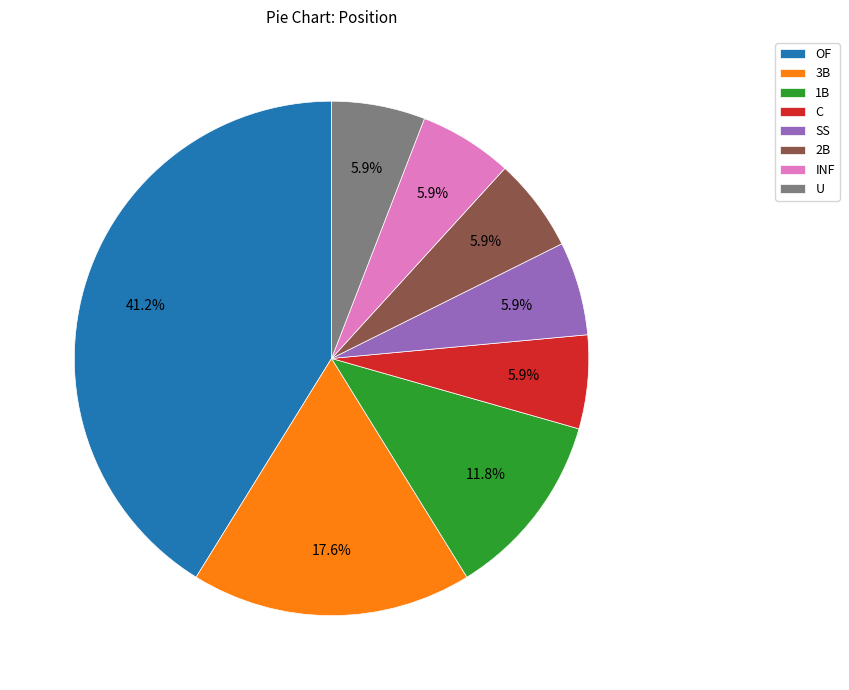

Do C and SS together represent more than half of the pie?

No